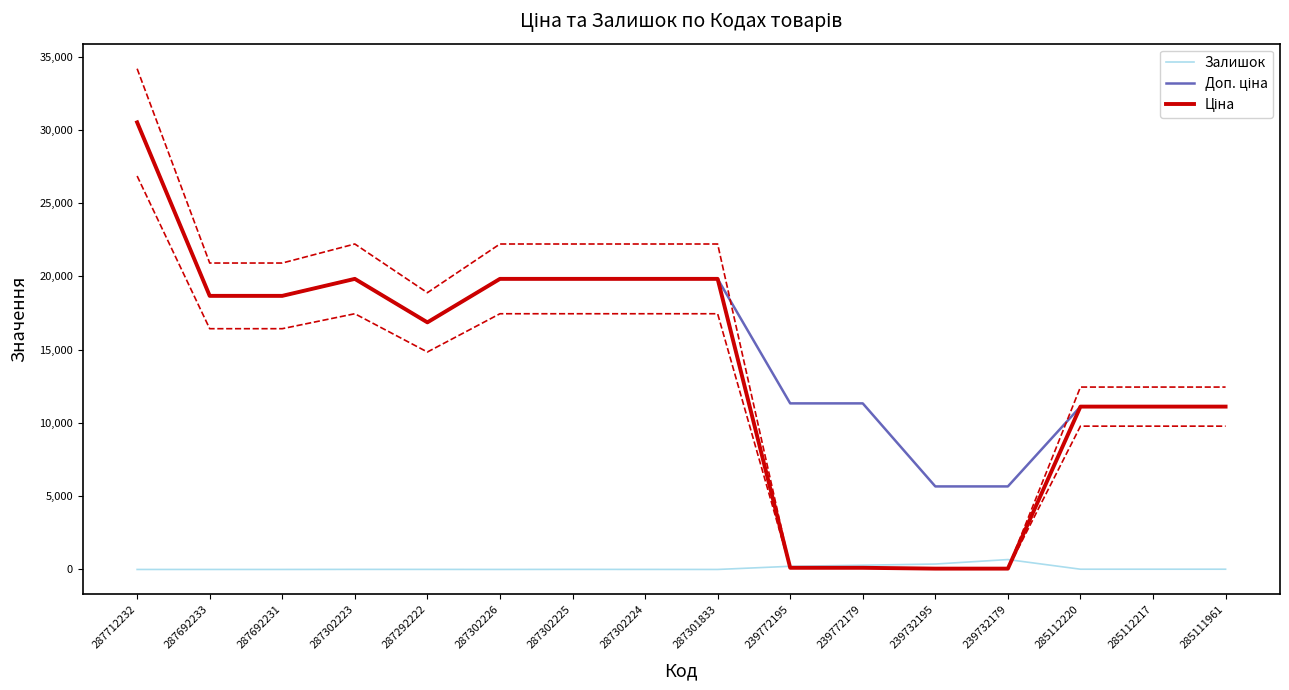

True or false: Залишок and Доп. ціна intersect in this chart.

False